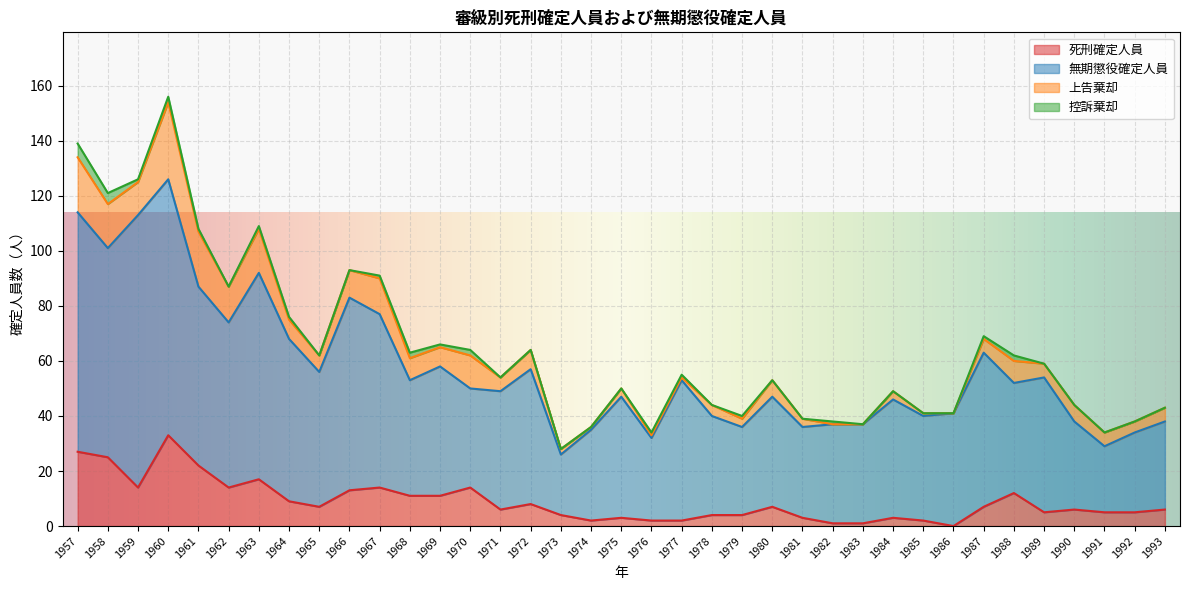

Between 1959 and 1970, which series saw the biggest shift?

無期懲役確定人員